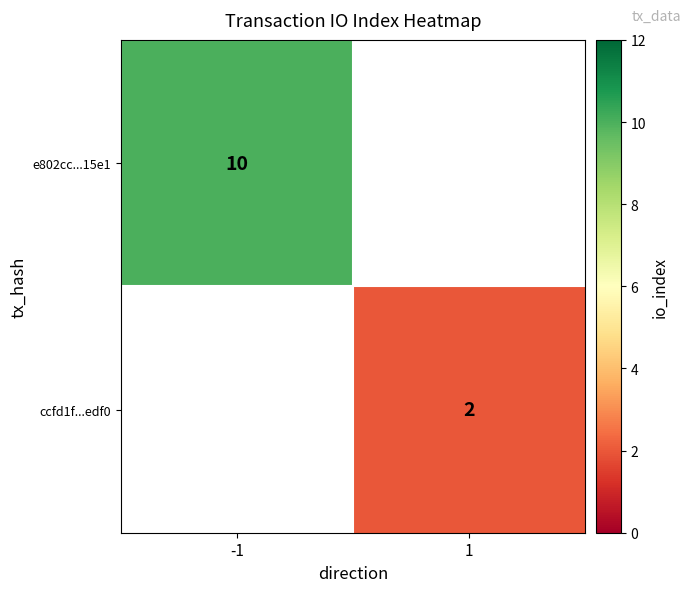

Is it true that e802cc...15e1 equals 17 at -1?

False